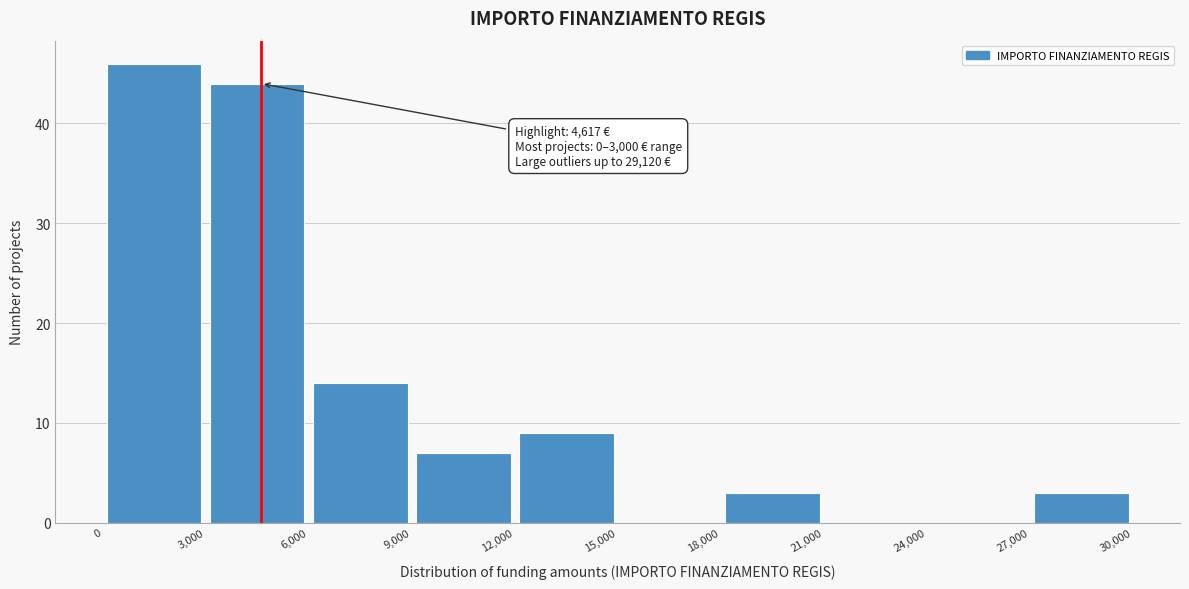

Which range on the x-axis has the tallest bar?

0 to 3,000